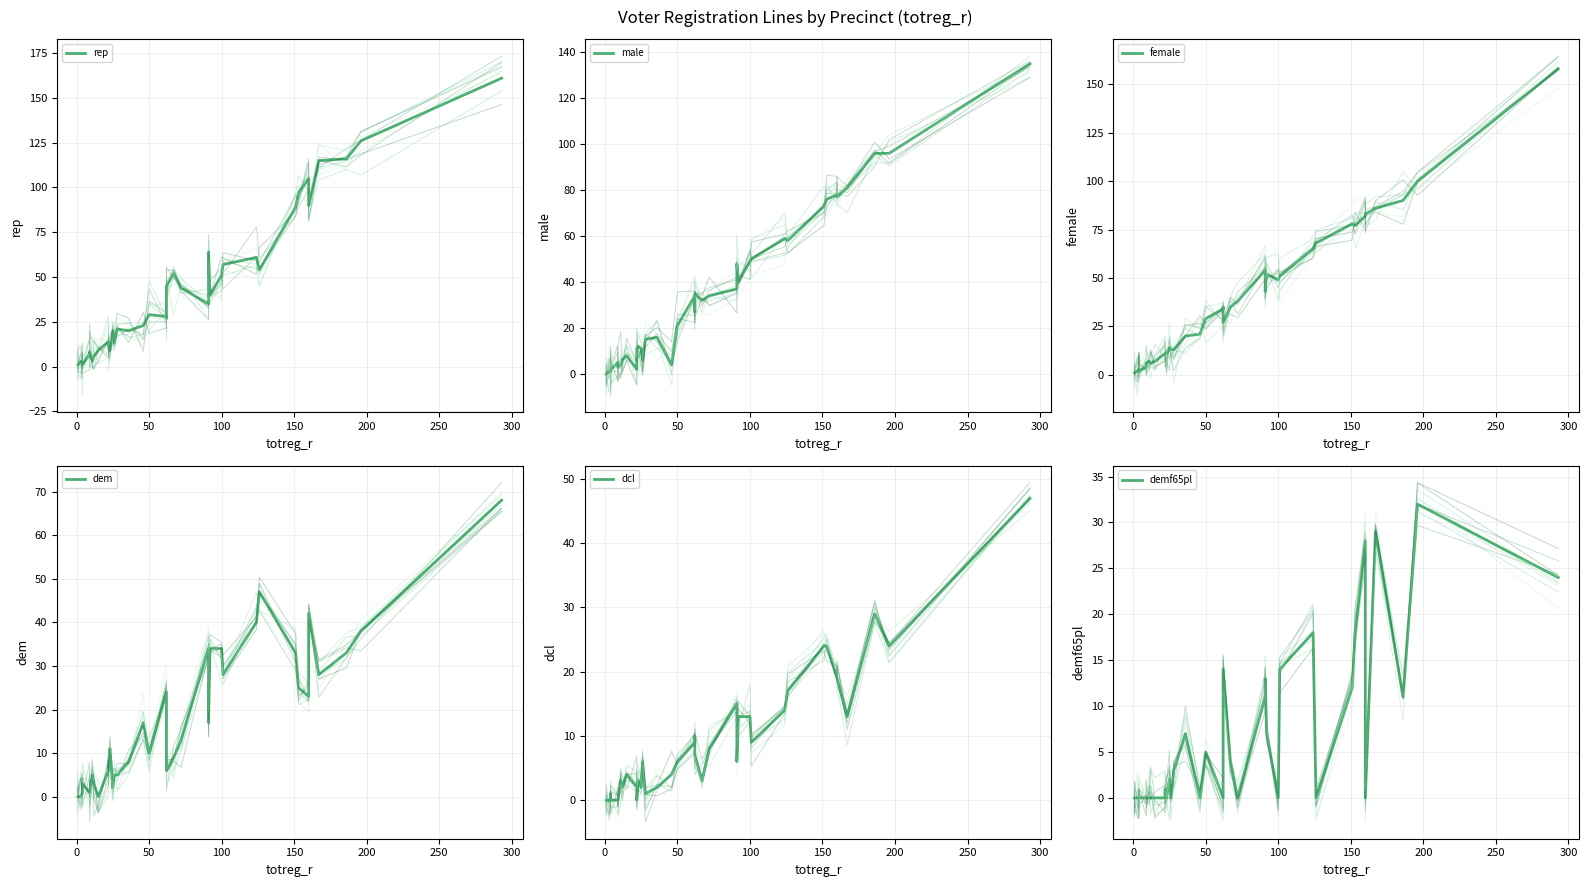

Reading left to right, list all the values displayed in this chart.

rep: 160=90	26=13	46=23	9=7	22=14	293=161	4=2	100=51	22=12	62=28	4=1	151=89	126=54	186=116	4=2	23=9	72=44	9=8	196=126	91=35	101=57	62=27	36=20	50=29	124=61	92=40	12=6	25=20	11=3	62=45	1=1	3=3	1=1	67=52	153=97	91=64	15=9	167=115	28=21	160=105
male: 160=77	26=6	46=4	9=5	22=2	293=135	4=1	100=49	22=11	62=34	4=2	151=73	126=58	186=96	4=1	23=12	72=34	9=3	196=96	91=37	101=50	62=27	36=16	50=21	124=59	92=40	12=6	25=11	11=4	62=35	1=0	3=1	1=0	67=32	153=76	91=48	15=8	167=81	28=15	160=78
female: 160=83	26=13	46=21	9=4	22=11	293=158	4=3	100=49	22=11	62=34	4=2	151=78	126=68	186=90	4=3	23=11	72=38	9=6	196=100	91=54	101=51	62=35	36=20	50=29	124=65	92=52	12=6	25=14	11=7	62=27	1=1	3=2	1=1	67=35	153=77	91=43	15=7	167=86	28=13	160=82
dem: 160=42	26=5	46=17	9=1	22=6	293=68	4=1	100=34	22=7	62=24	4=3	151=33	126=47	186=33	4=1	23=11	72=13	9=1	196=38	91=34	101=28	62=19	36=8	50=10	124=40	92=34	12=3	25=2	11=5	62=6	1=0	3=0	1=0	67=9	153=25	91=17	15=0	167=28	28=5	160=23
dcl: 160=19	26=6	46=4	9=0	22=2	293=47	4=0	100=13	22=0	62=9	4=0	151=24	126=17	186=29	4=1	23=3	72=8	9=0	196=24	91=15	101=9	62=10	36=2	50=6	124=14	92=13	12=2	25=2	11=3	62=7	1=0	3=0	1=0	67=3	153=24	91=6	15=4	167=13	28=1	160=19
demf65pl: 160=0	26=0	46=0	9=0	22=0	293=24	4=0	100=0	22=1	62=0	4=0	151=12	126=0	186=11	4=0	23=0	72=0	9=0	196=32	91=11	101=14	62=5	36=7	50=5	124=18	92=7	12=0	25=2	11=0	62=14	1=0	3=0	1=0	67=4	153=18	91=13	15=0	167=29	28=3	160=28